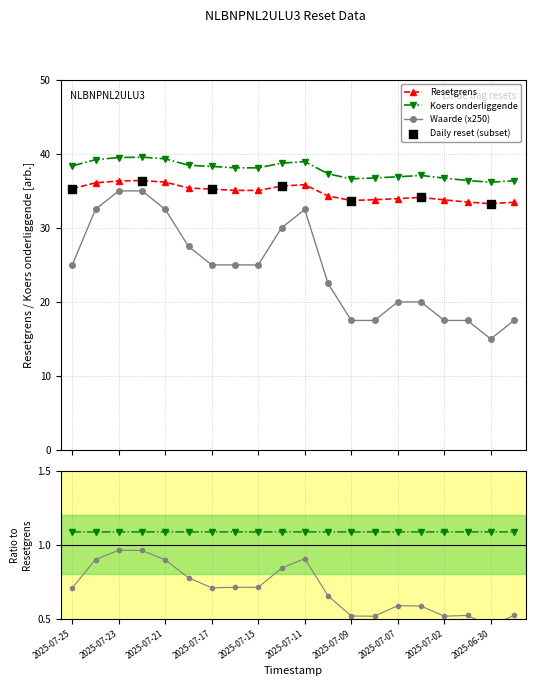

What is the value of the Resetgrens point at the 4th from the left?

36.4